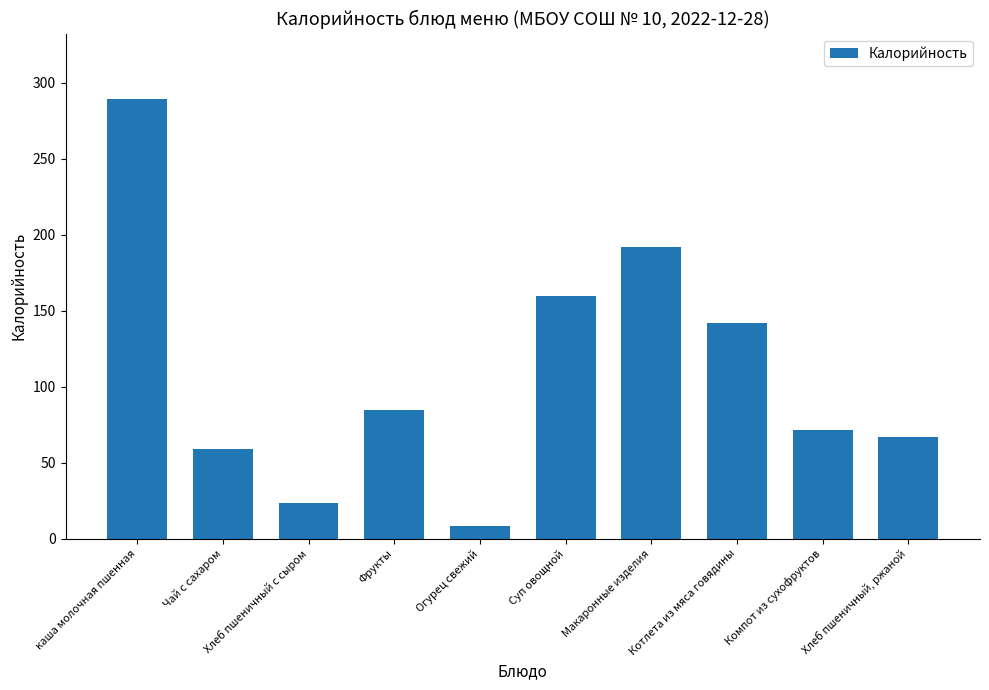

Where does the data first go above 84?

каша молочная пшенная